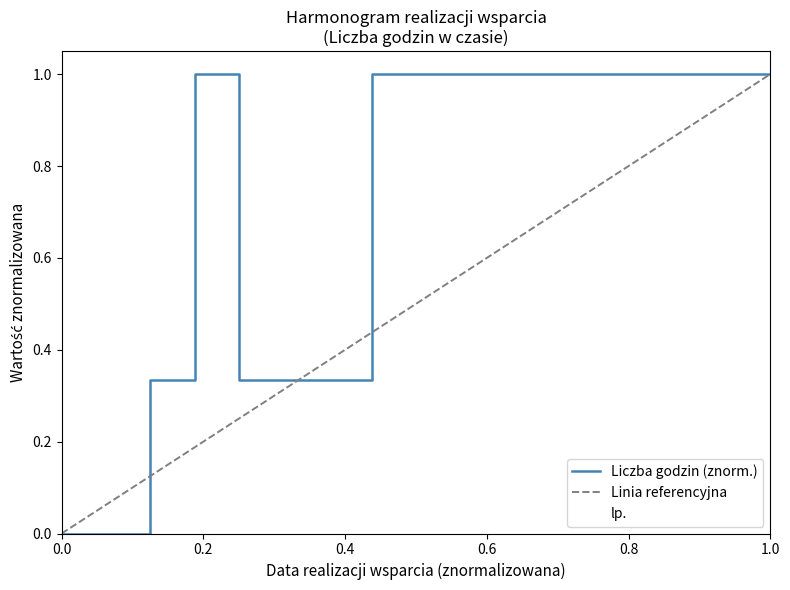

Count the Liczba godzin values in the range 0 to 1.

17